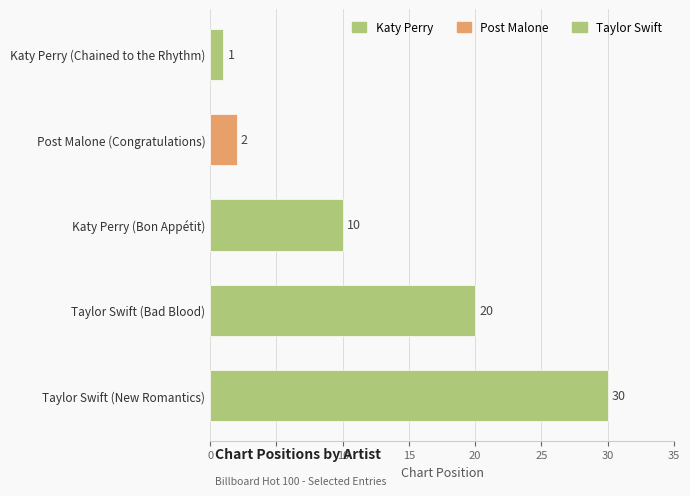

Rank the categories by value from lowest to highest.

Katy Perry (Chained to the Rhythm), Post Malone (Congratulations), Katy Perry (Bon Appétit), Taylor Swift (Bad Blood), Taylor Swift (New Romantics)